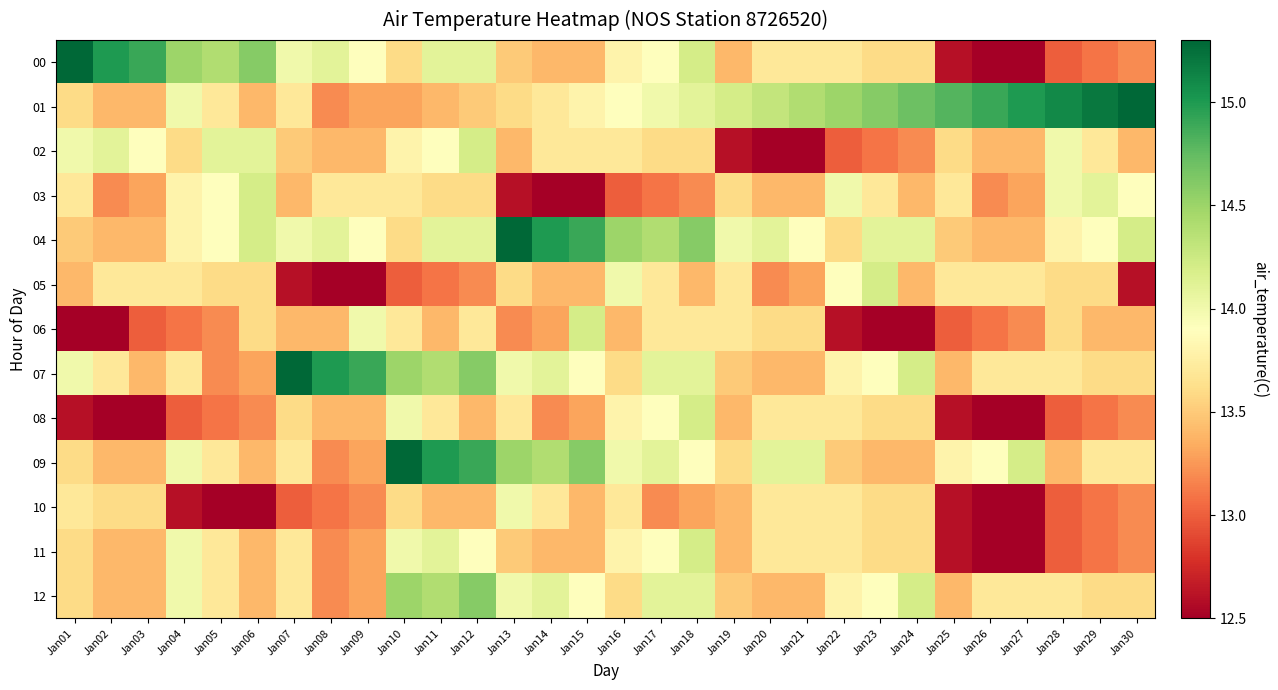

Which category has the lowest value across all series?

Jan26